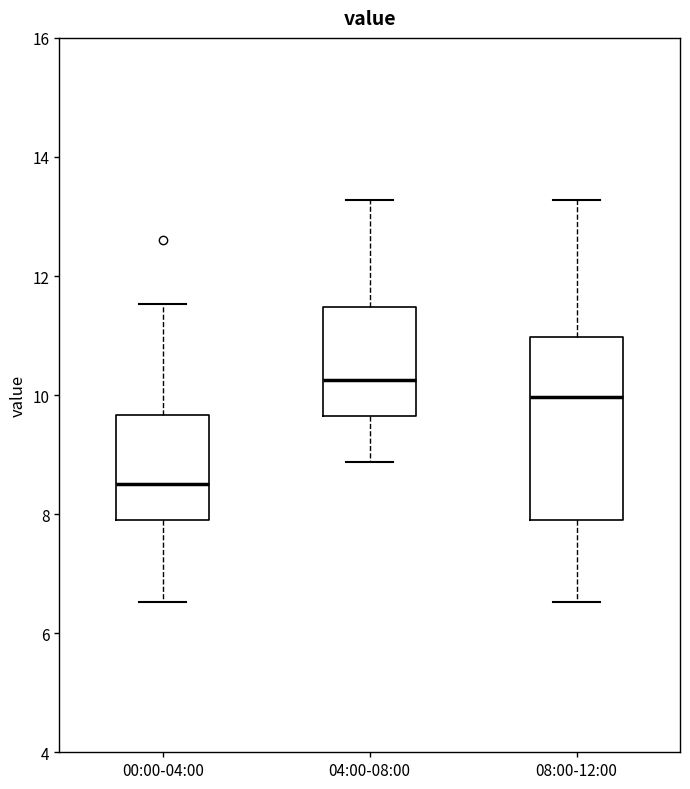

Reading left to right, read every box against the y-axis: the position of its median line, the range the box covers, and the ends of its whiskers. The values are not printed on the chart, so give them approximately, as read against the axis.

00:00-04:00: median 8.6, box 8.0 to 9.6, whiskers 6.6 to 11.6
04:00-08:00: median 10.2, box 9.6 to 11.4, whiskers 8.8 to 13.2
08:00-12:00: median 10.0, box 8.0 to 11.0, whiskers 6.6 to 13.2